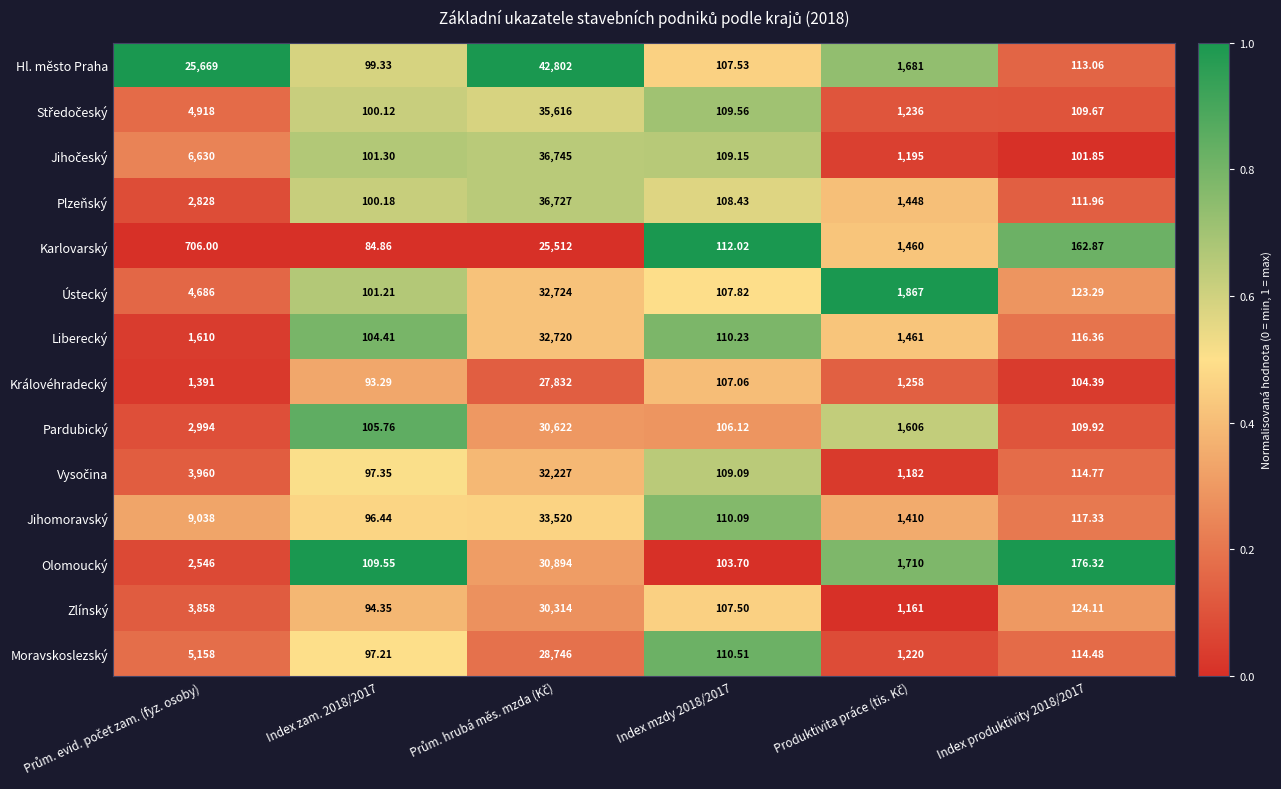

Which series has the widest spread of values?

Hl. město Praha